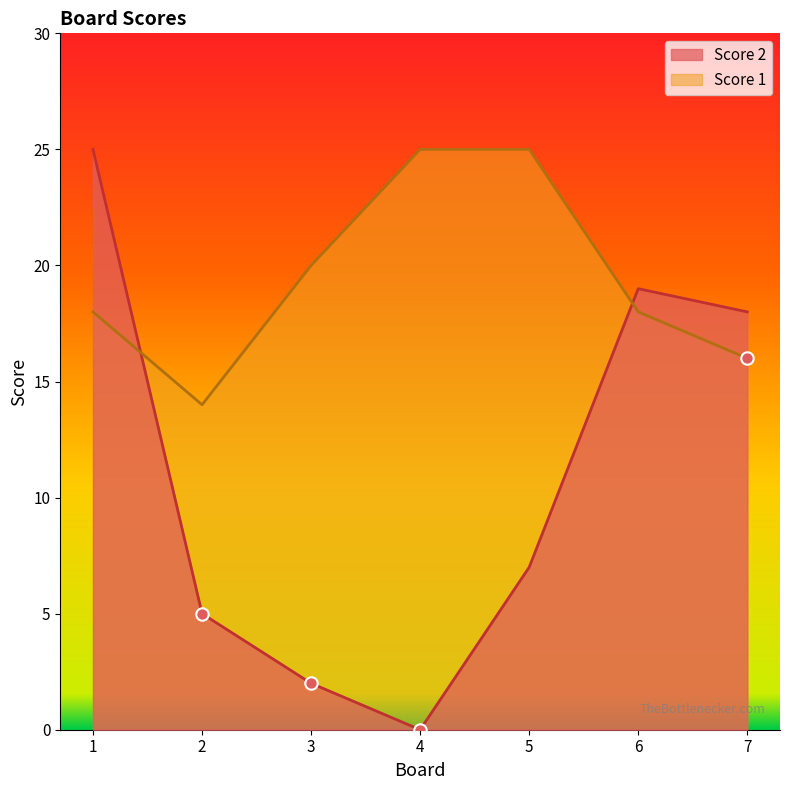

Which series has the largest total across all categories?

Score 1